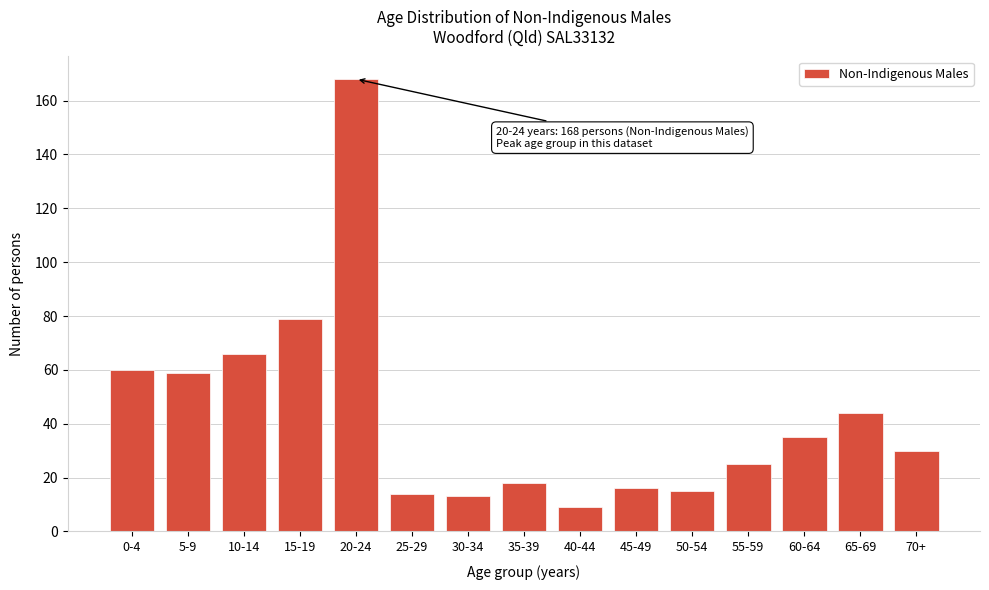

Reading left to right, extract all data points from this chart.

0-4=60	5-9=59	10-14=66	15-19=79	20-24=168	25-29=14	30-34=13	35-39=18	40-44=9	45-49=16	50-54=15	55-59=25	60-64=35	65-69=44	70+=30